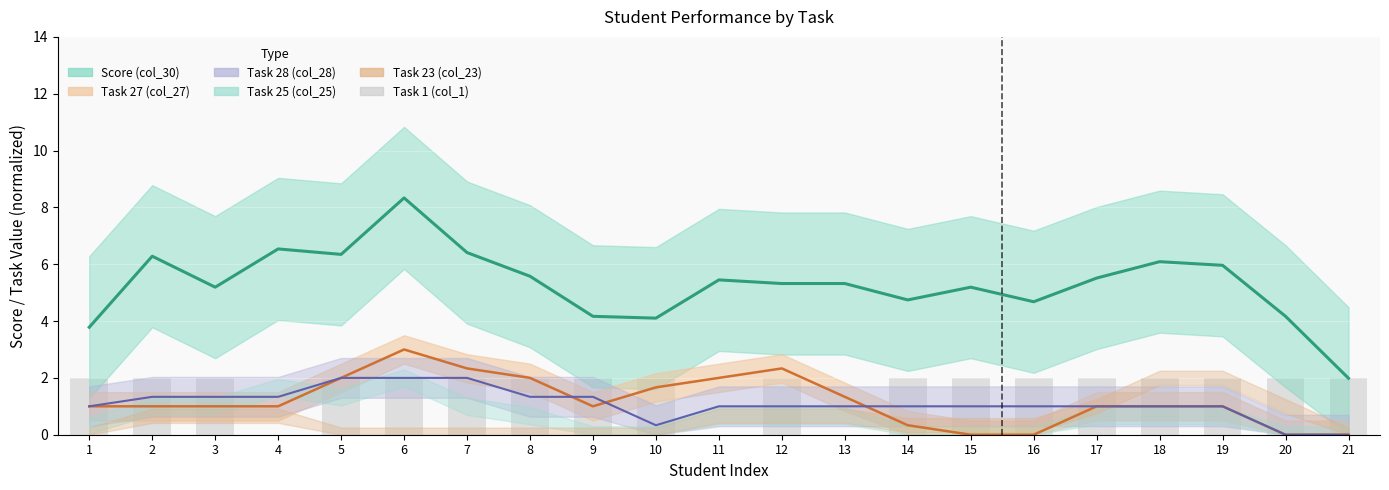

Which has a higher value, 2 or 13?

2